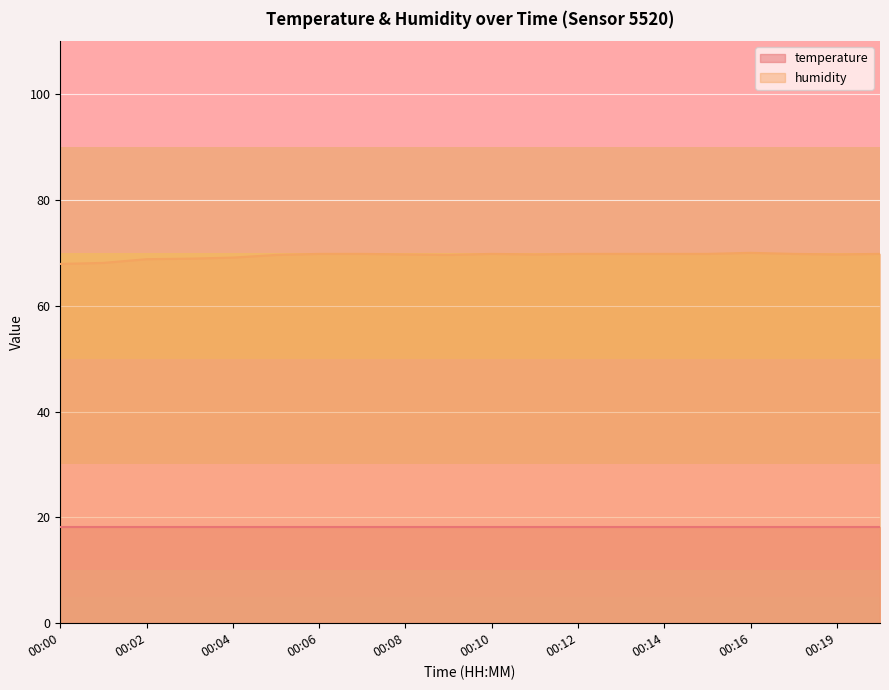

How many values are below 69?

4